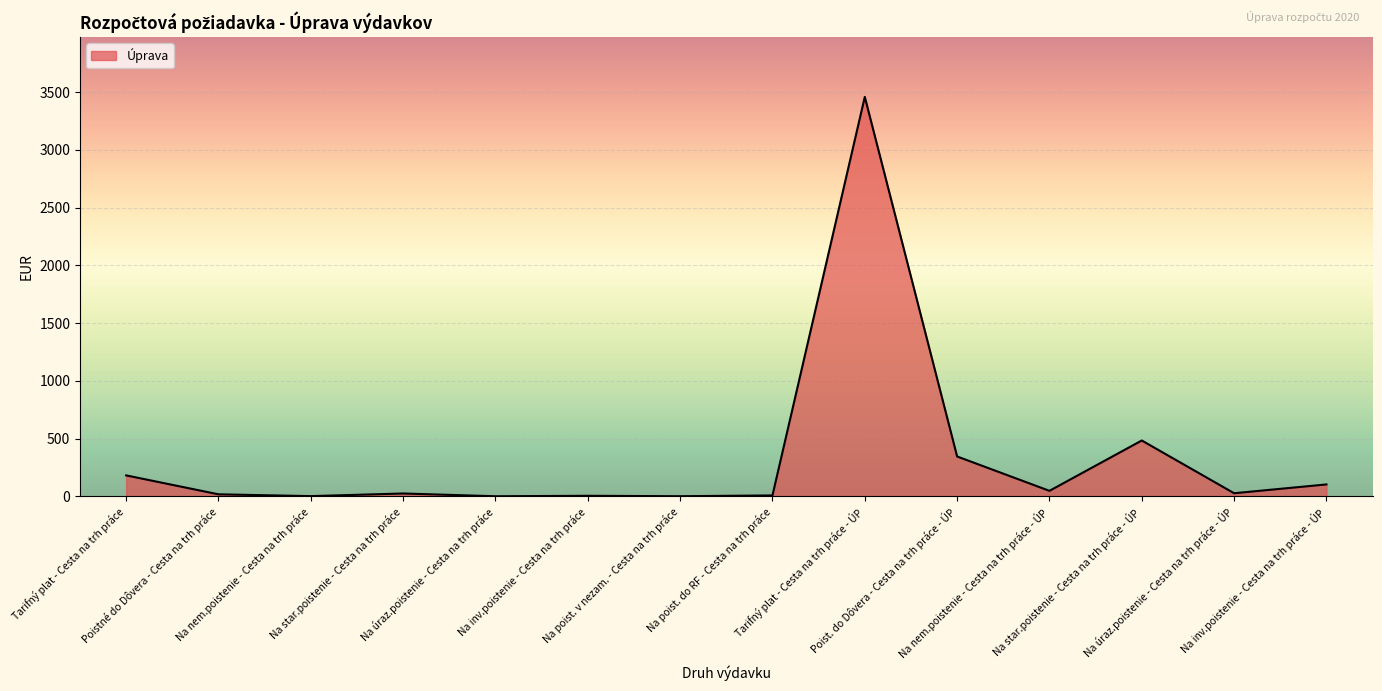

What is the greatest value displayed?

3459.9